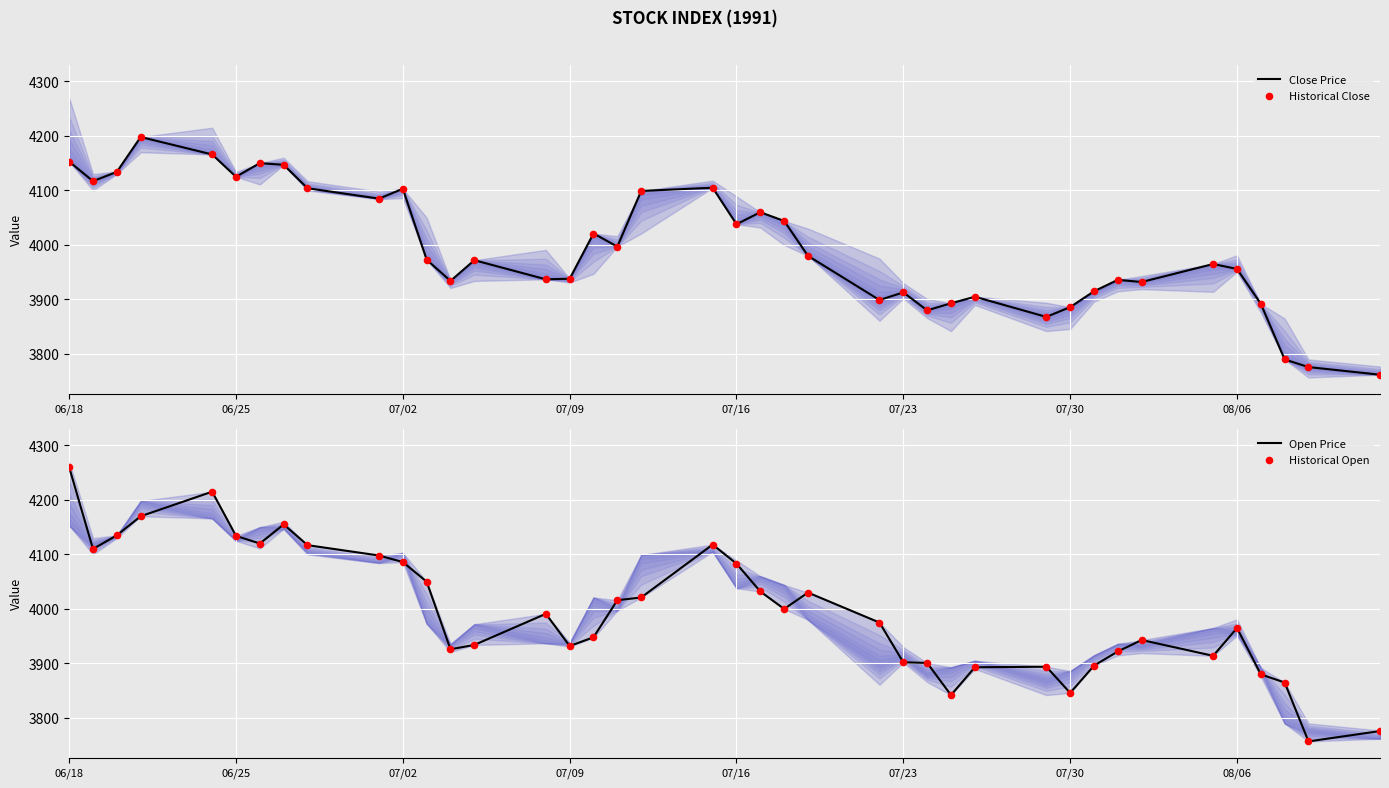

What are all the series names shown in the legend?

Close Price, Historical Close, Open Price, Historical Open